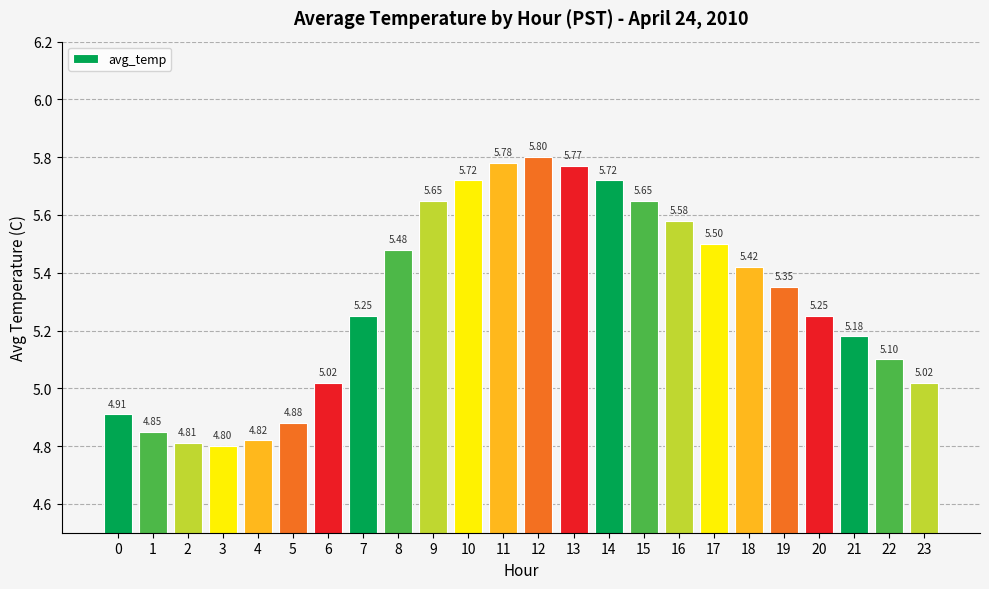

What is the approximate value at 23?

5.0